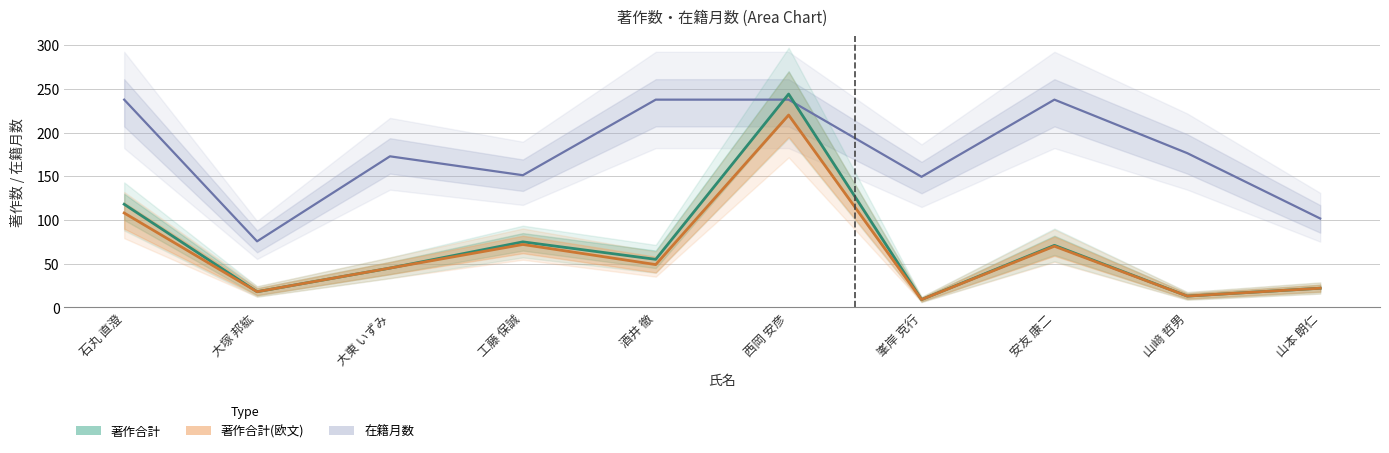

Is it true that 在籍月数 equals 31.2 at 工藤 保誠?

False